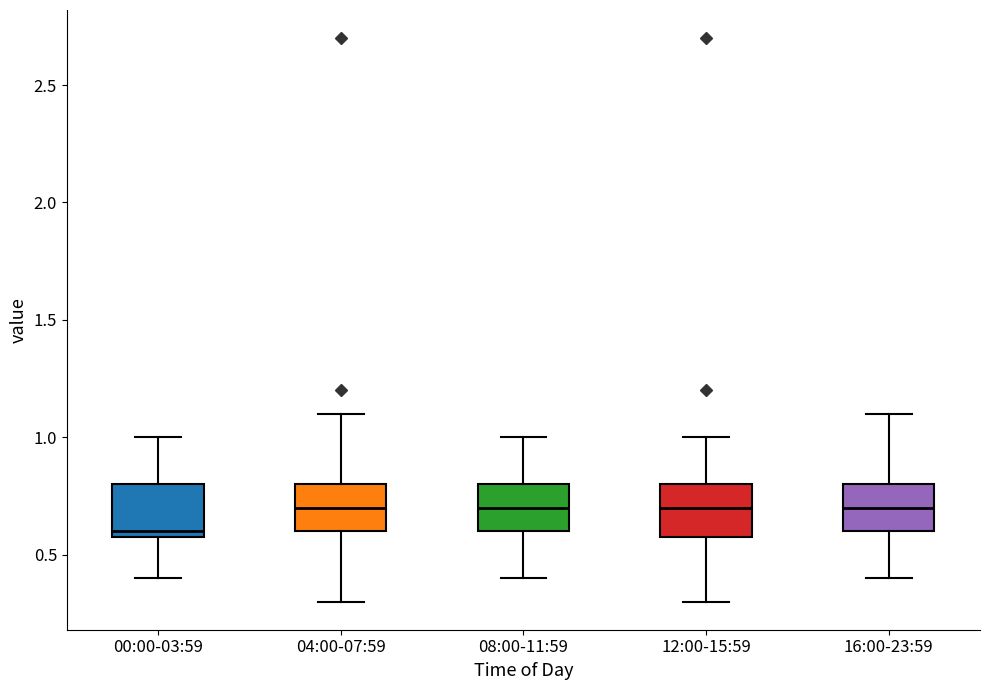

Where does the upper whisker of the box for 16:00-23:59 end on the y-axis? The values are not printed on the chart, so give them approximately, as read against the axis.

1.1